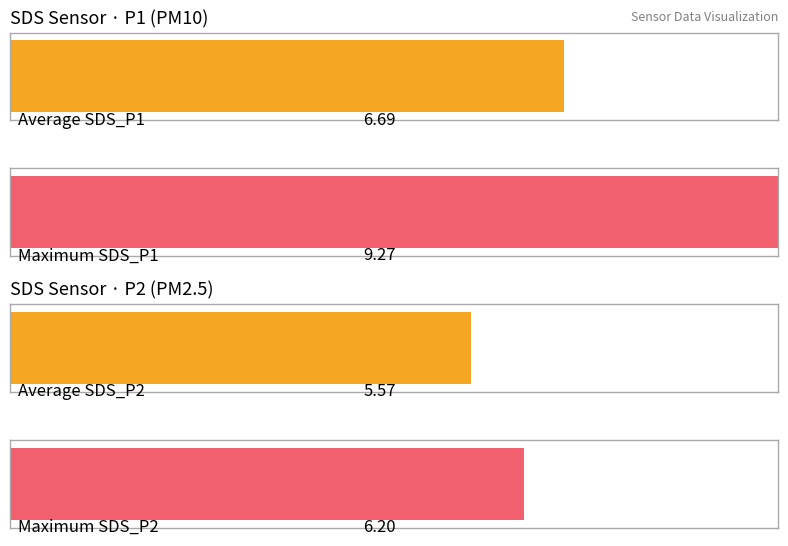

List the series in order of their overall mean, lowest first.

SDS_P2, SDS_P1